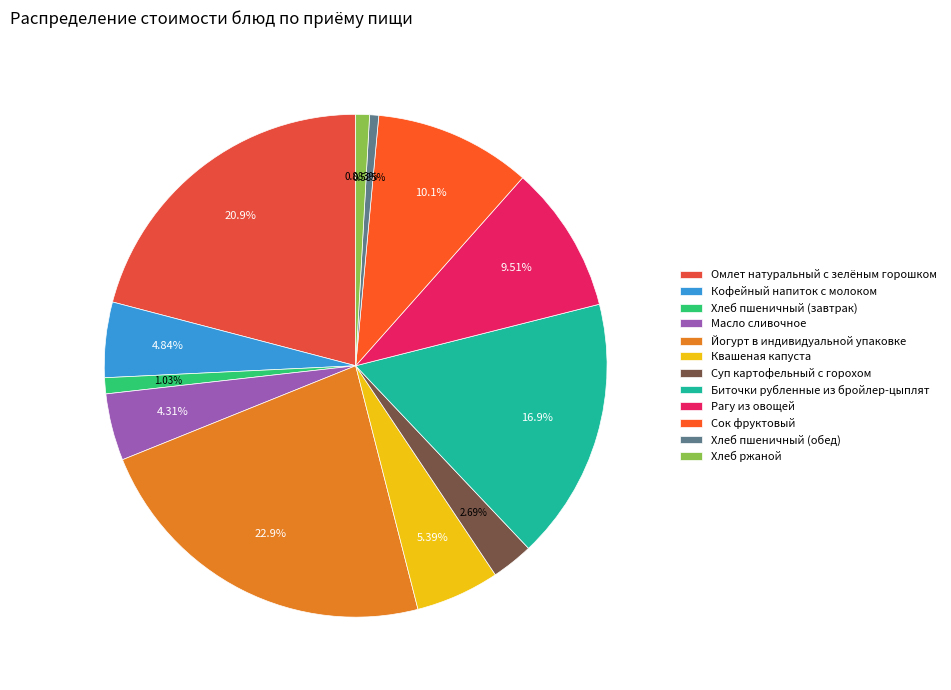

How much of the chart is everything except Йогурт в индивидуальной упаковке?

77.1%